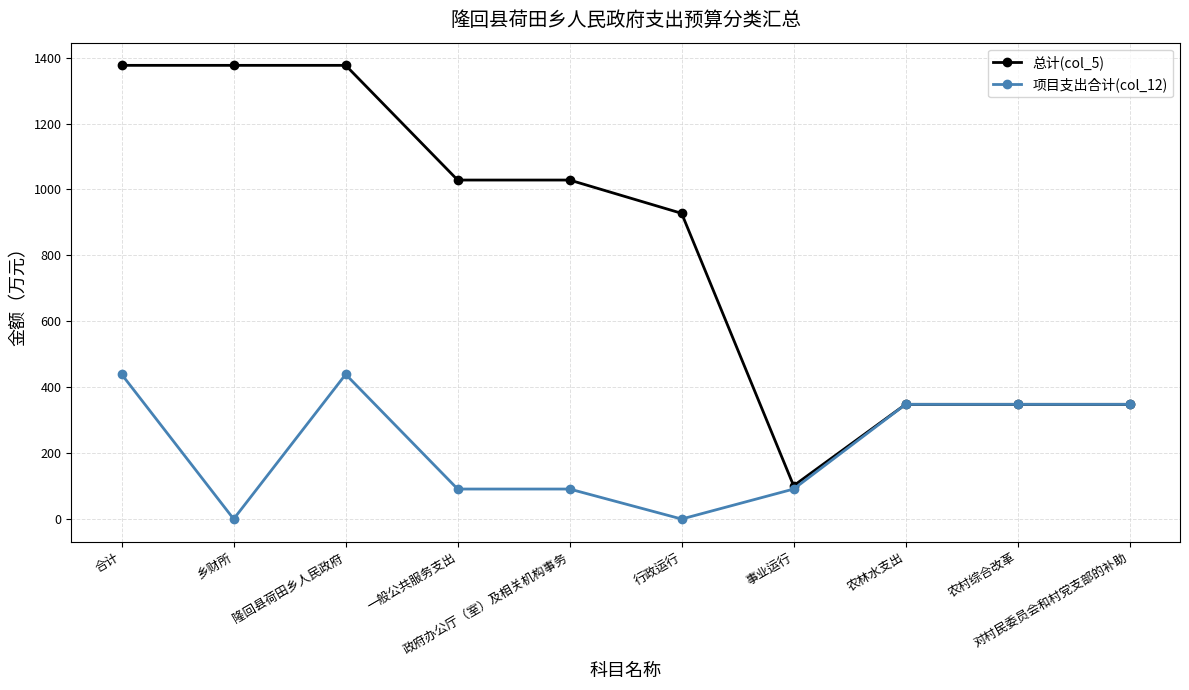

How many 项目支出合计(col_12) values are between 91 and 348?

6